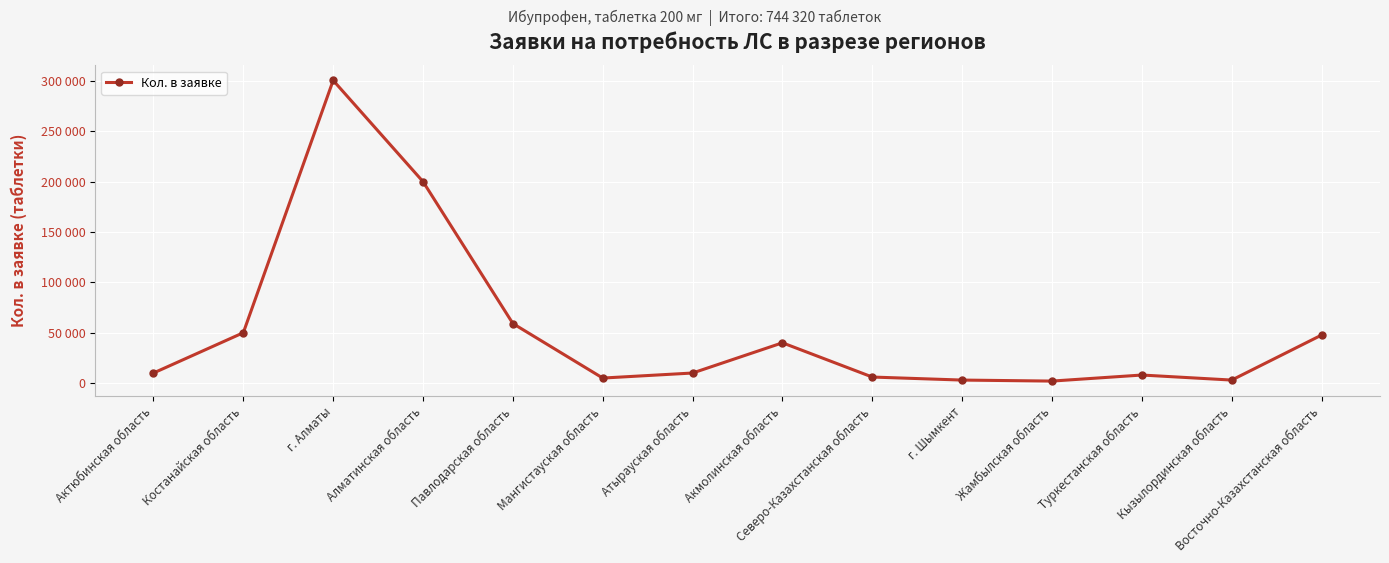

Does the chart have visible grid lines?

Yes